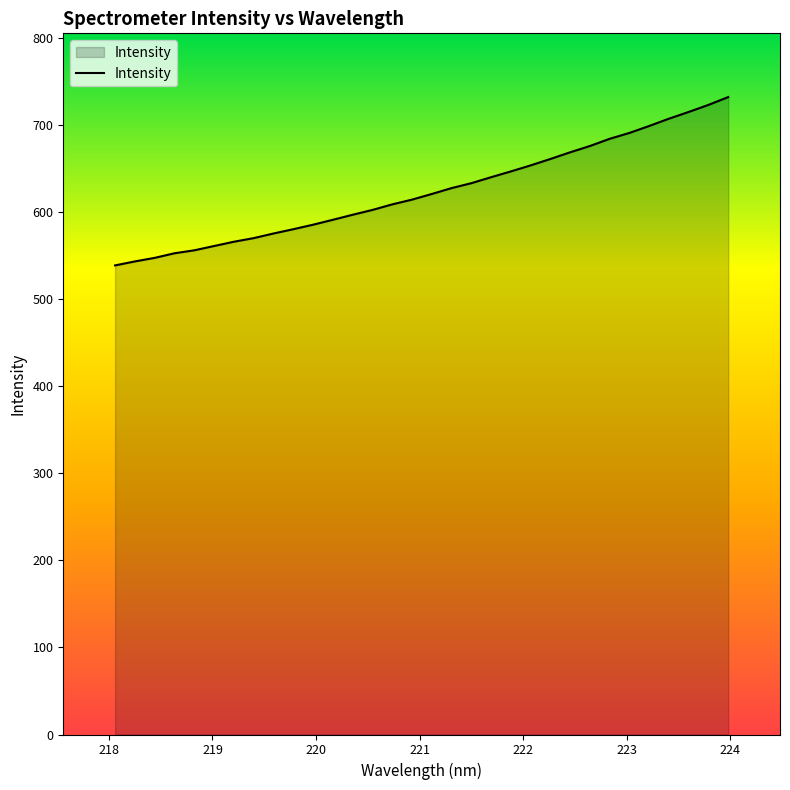

At which category does the chart reach its peak across all series?

223.9802